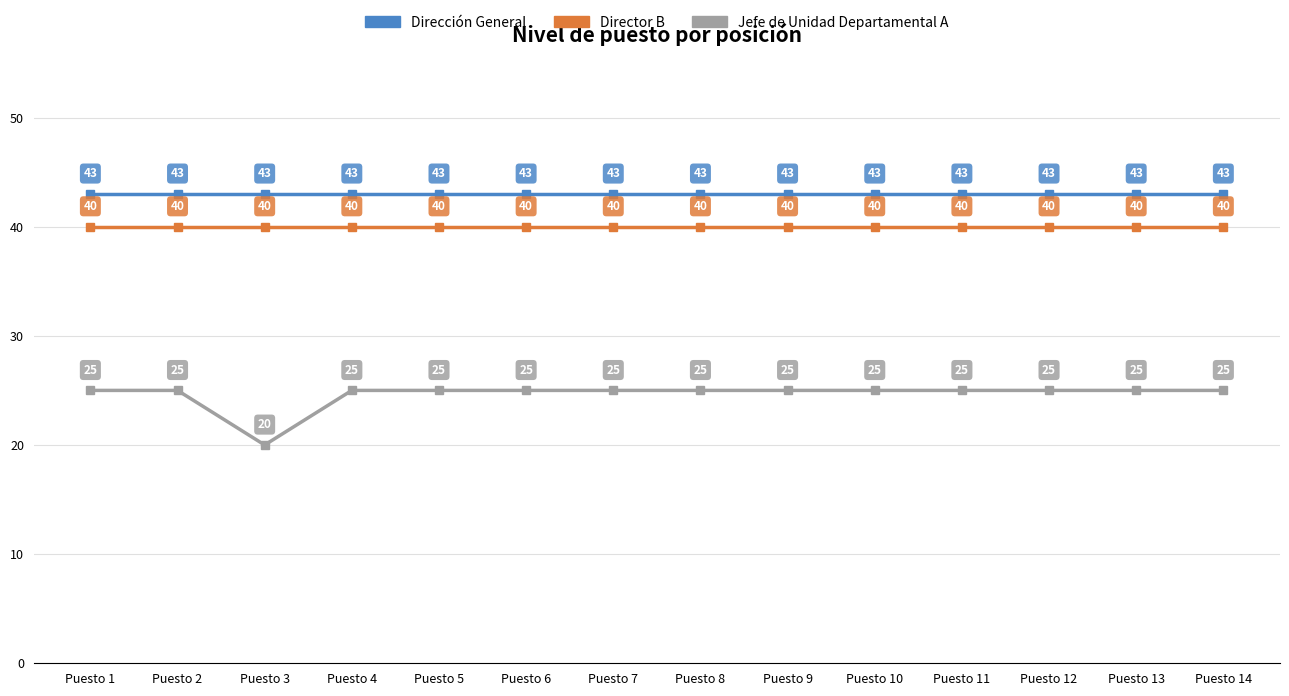

What is the sum of all Director B values?

560